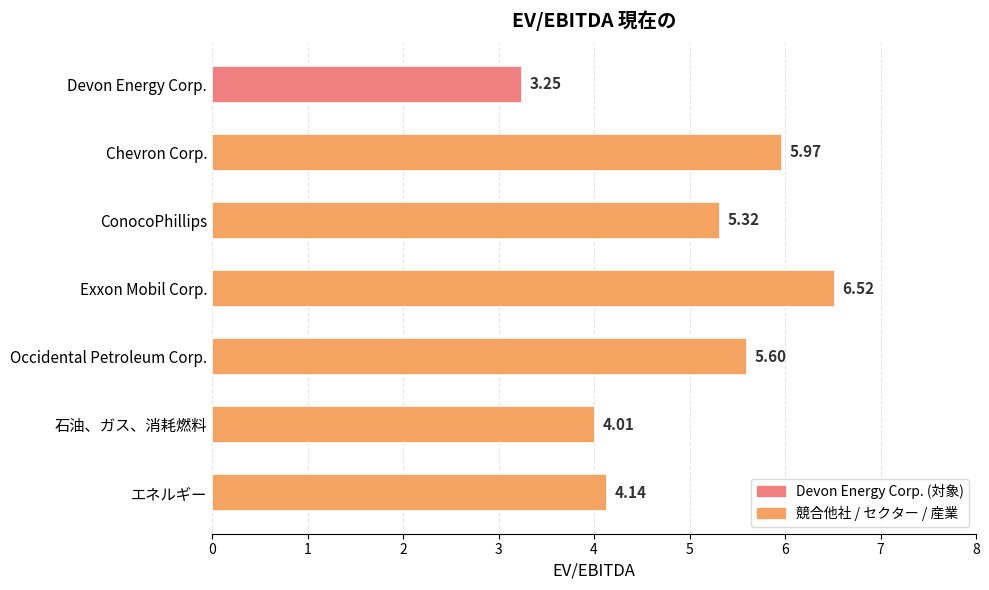

At which category does the chart reach its minimum across all series?

Devon Energy Corp.